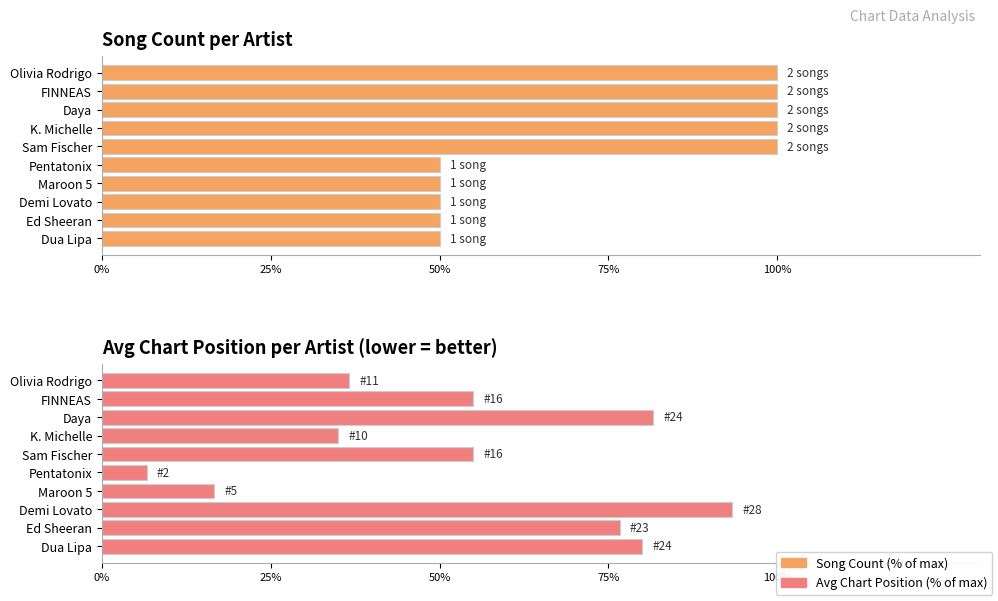

Reading left to right, what are all the values shown in this chart?

Song Count (% of max): 100.0	100.0	100.0	100.0	100.0	50.0	50.0	50.0	50.0	50.0
Avg Chart Position (% of max): 36.7	55.0	81.7	35.0	55.0	6.7	16.7	93.3	76.7	80.0